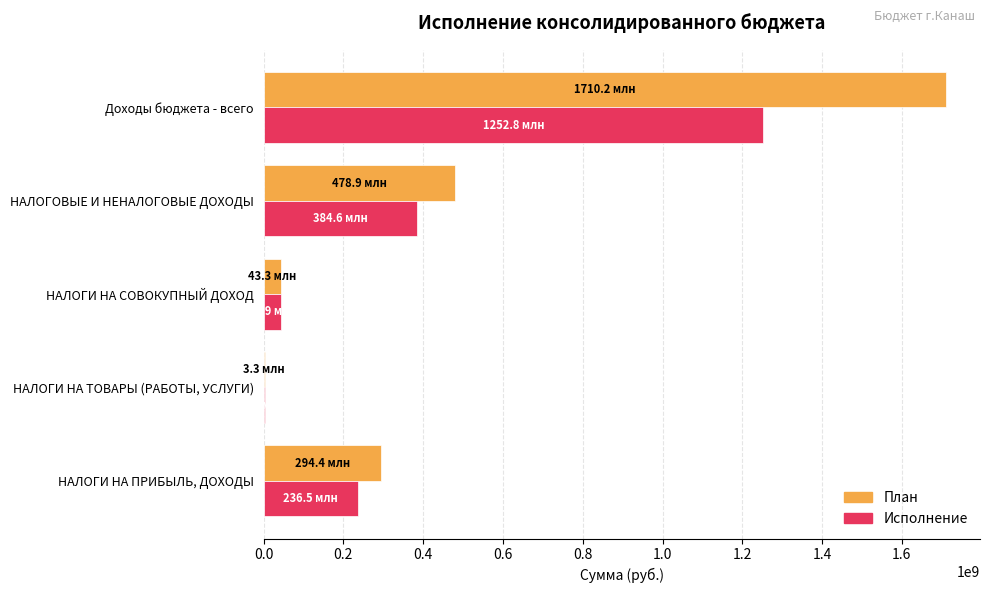

Between НАЛОГИ НА ПРИБЫЛЬ, ДОХОДЫ and НАЛОГИ НА ТОВАРЫ (РАБОТЫ, УСЛУГИ), which series saw the biggest shift?

План